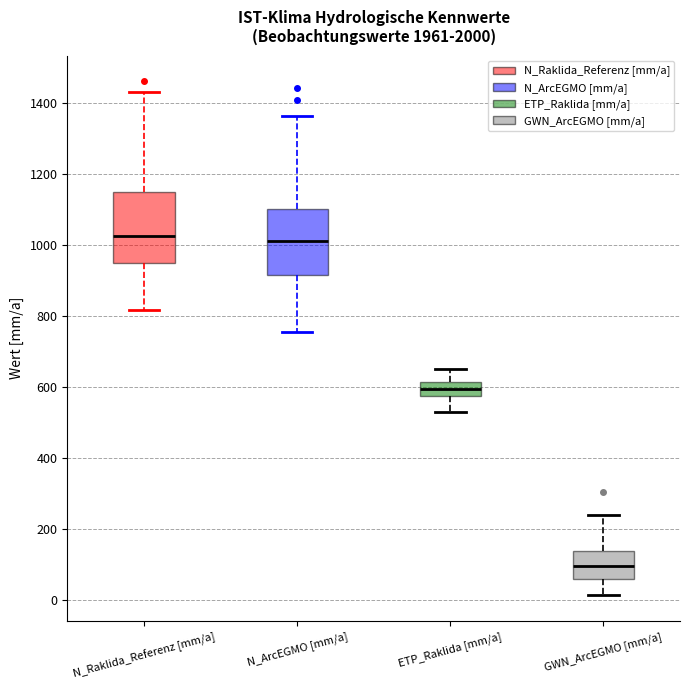

Reading left to right, read every box against the y-axis: the position of its median line, the range the box covers, and the ends of its whiskers. The values are not printed on the chart, so give them approximately, as read against the axis.

N_Raklida_Referenz [mm/a]: median 1020, box 940 to 1140, whiskers 820 to 1440
N_ArcEGMO [mm/a]: median 1020, box 920 to 1100, whiskers 760 to 1360
ETP_Raklida [mm/a]: median 600, box 580 to 620, whiskers 520 to 640
GWN_ArcEGMO [mm/a]: median 100, box 60 to 140, whiskers 20 to 240